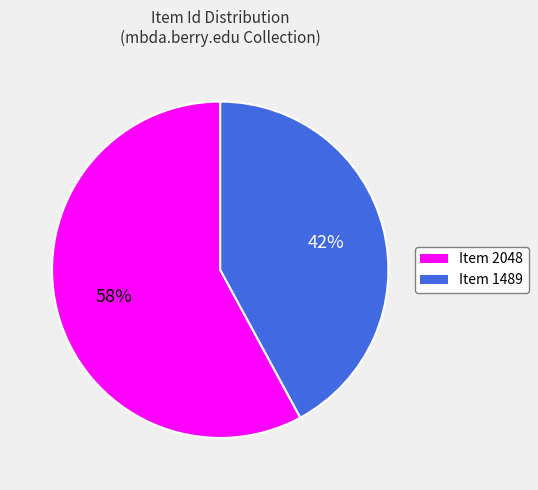

True or false: Item 1489 accounts for 29% of the total.

False